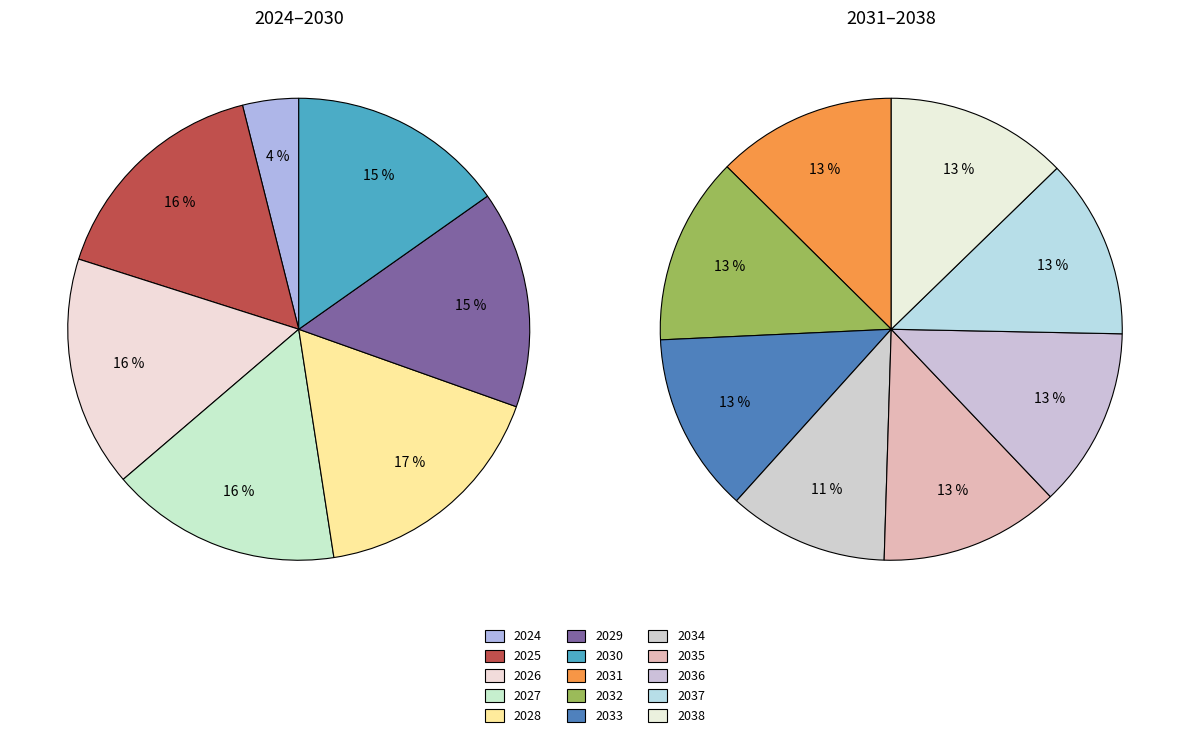

Which category has the biggest portion of the pie?

2028